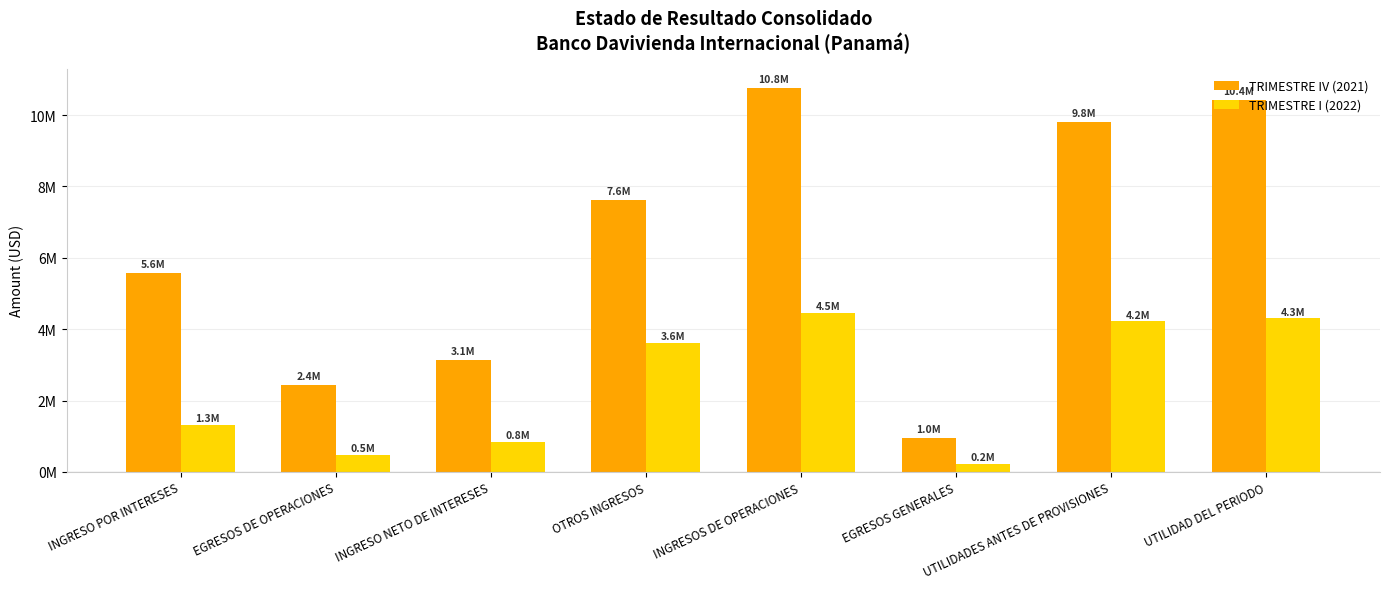

Rank the series by their maximum value, from highest to lowest.

TRIMESTRE IV (2021), TRIMESTRE I (2022)